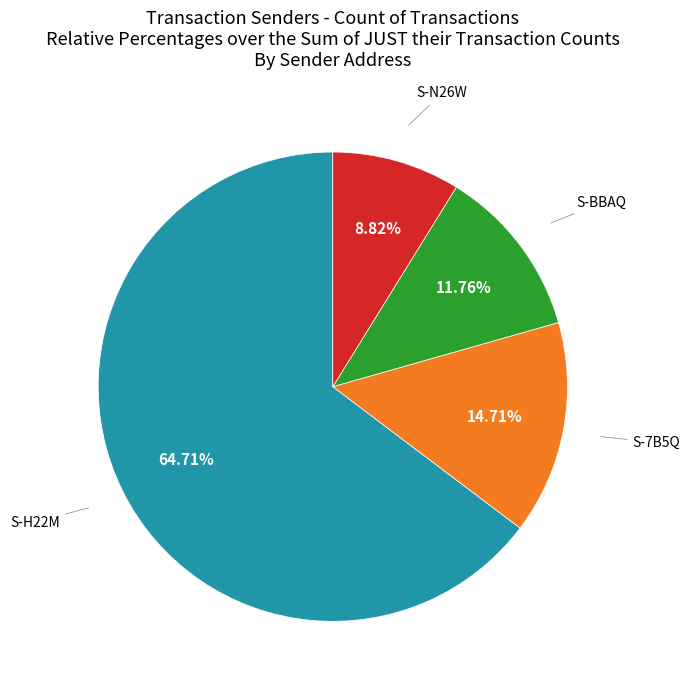

Does any single category account for the majority?

Yes